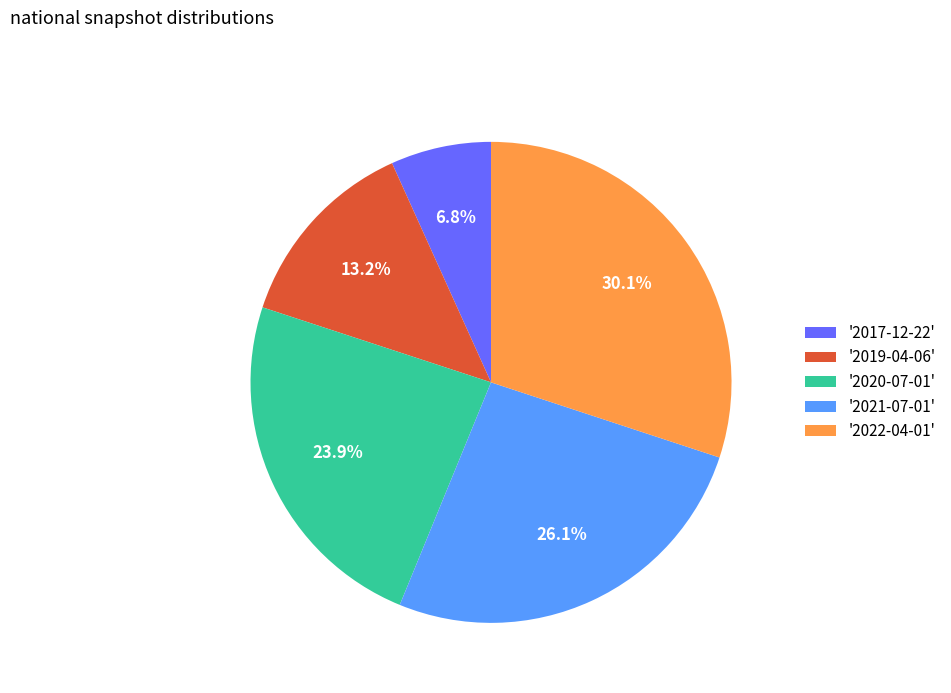

Rank the categories by value from lowest to highest.

'2017-12-22', '2019-04-06', '2020-07-01', '2021-07-01', '2022-04-01'